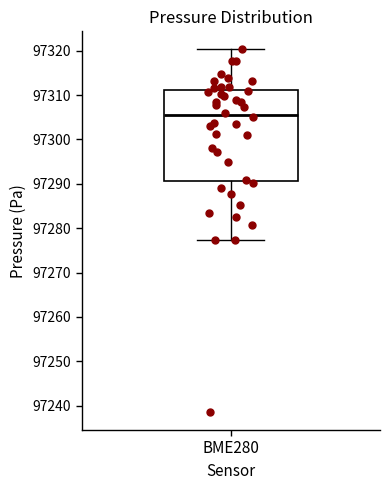

Transcribe this box plot: give where the median line is, the range the box spans, and where the two whiskers end, as read against the y-axis. The values are not printed on the chart, so give them approximately, as read against the axis.

median 97306, box 97291 to 97311, whiskers 97277 to 97320